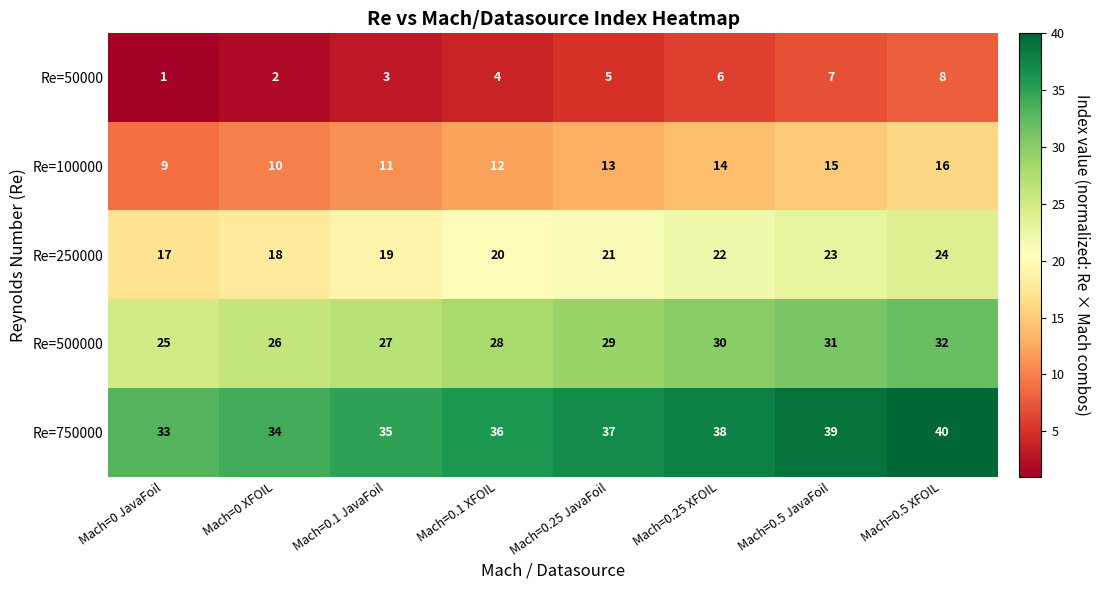

List the series in order of their peak value, highest first.

Re=750000, Re=500000, Re=250000, Re=100000, Re=50000